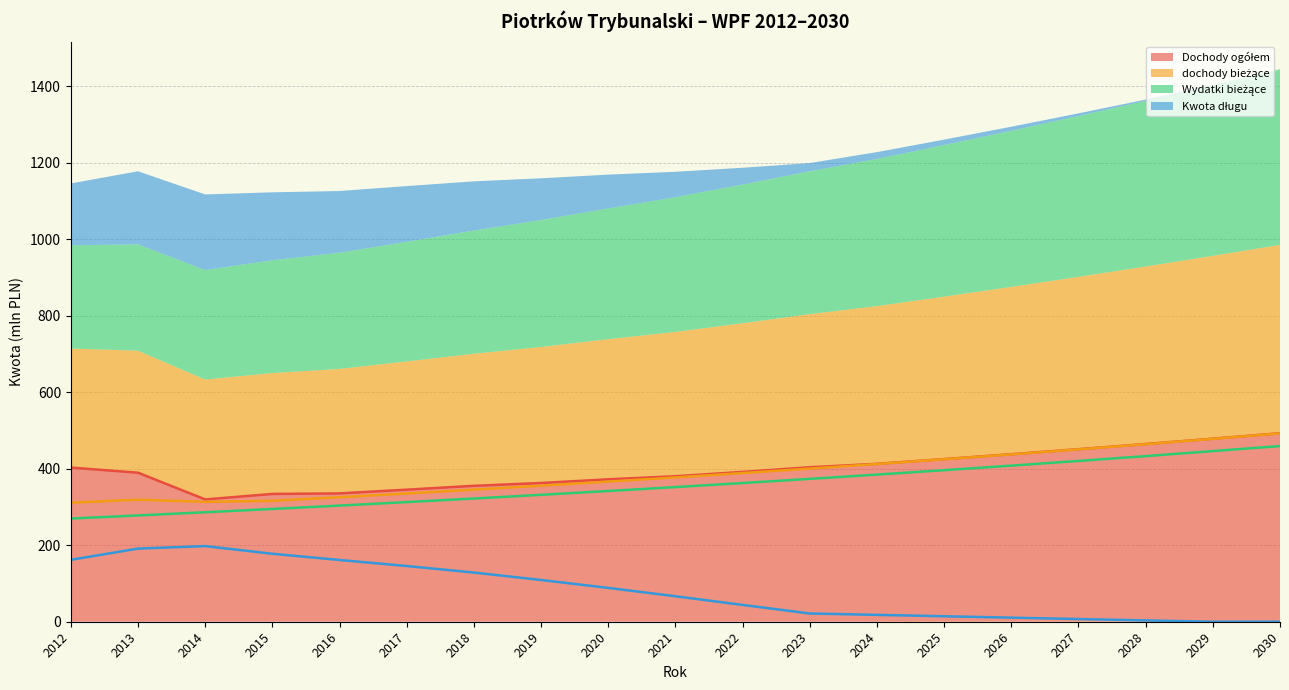

True or false: Dochody ogółem and dochody bieżące cross at least once.

False